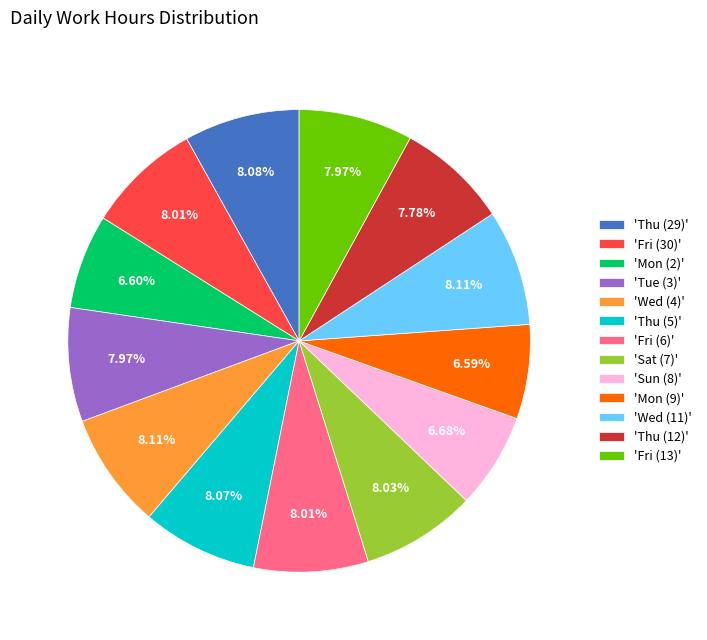

Do 'Wed (11)' and 'Thu (5)' together represent more than half of the pie?

No